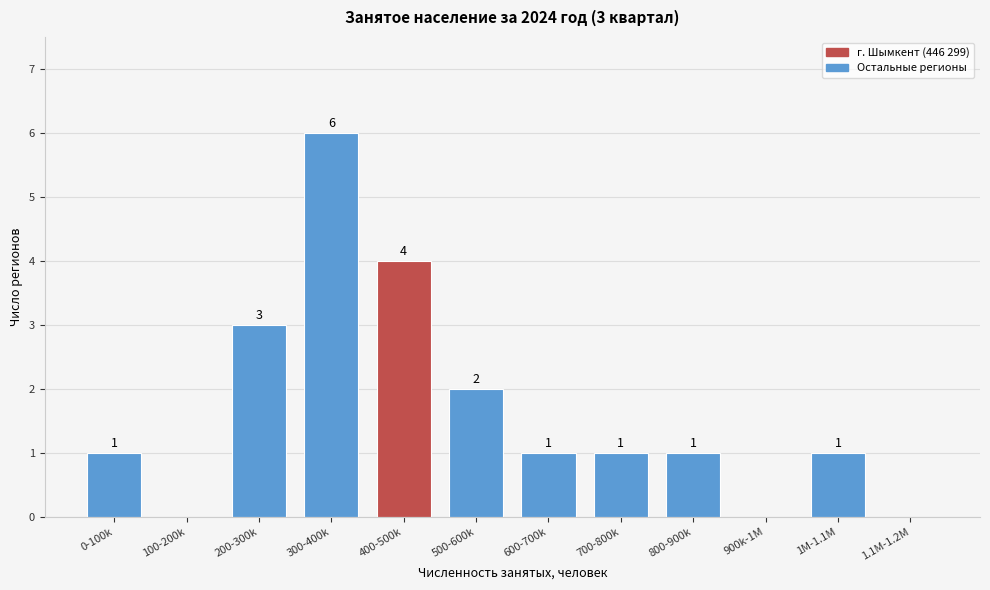

Reading left to right, extract all data points from this chart.

0-100k=1	100-200k=0	200-300k=3	300-400k=6	400-500k=4	500-600k=2	600-700k=1	700-800k=1	800-900k=1	900k-1M=0	1M-1.1M=1	1.1M-1.2M=0